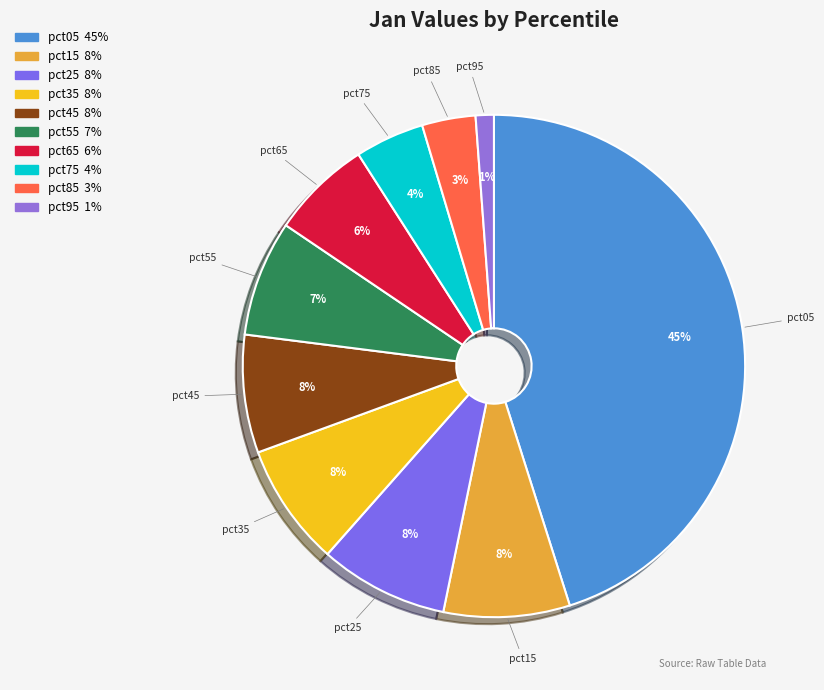

Is there any slice that represents more than half of the pie?

No